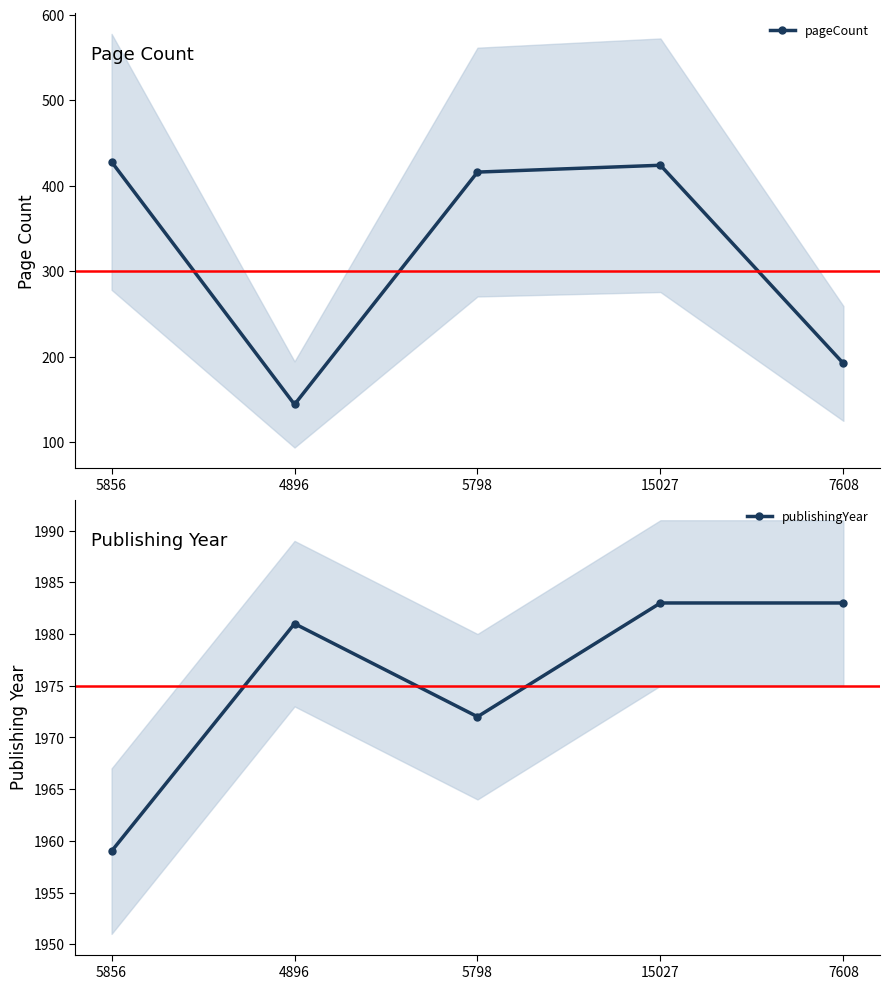

How many data points in pageCount are less than 416?

2